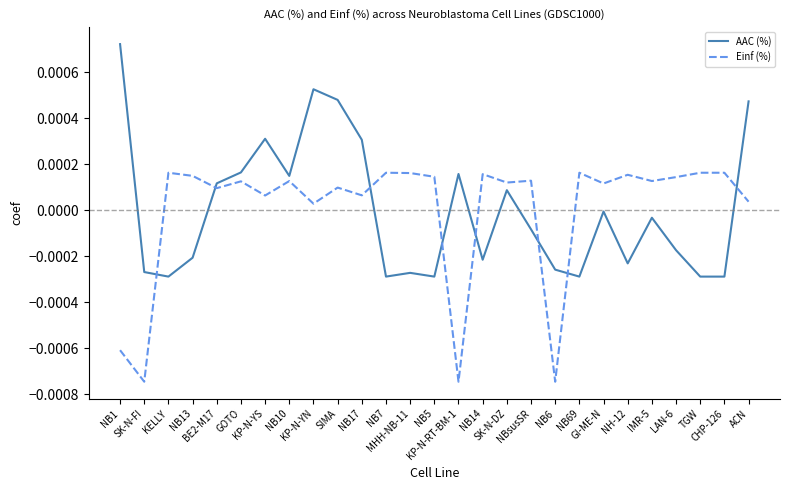

What are all the series names shown in the legend?

AAC (%), Einf (%)